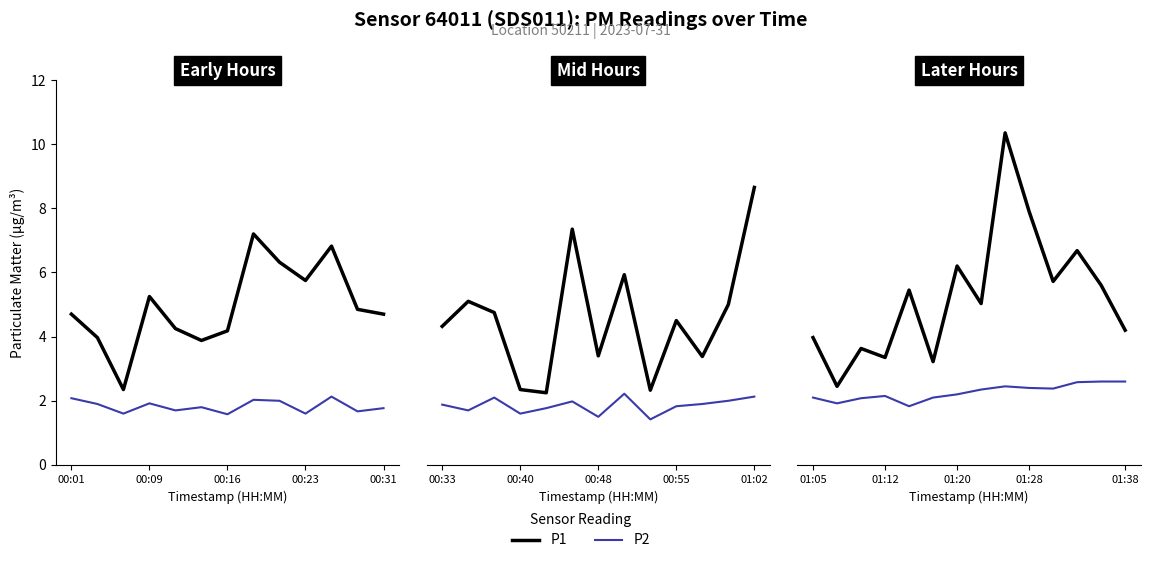

In P1, how many points are higher than both neighbors (excluding endpoints)?

5